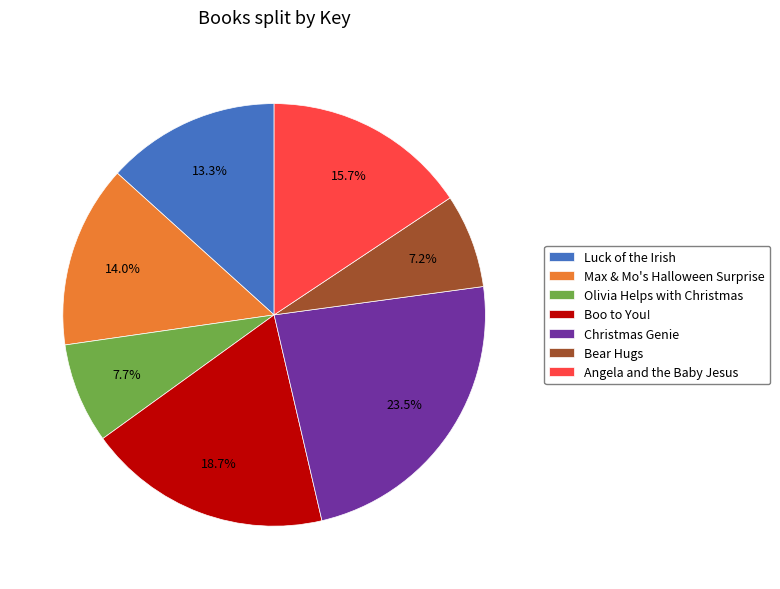

True or false: Max & Mo's Halloween Surprise accounts for 14% of the total.

True